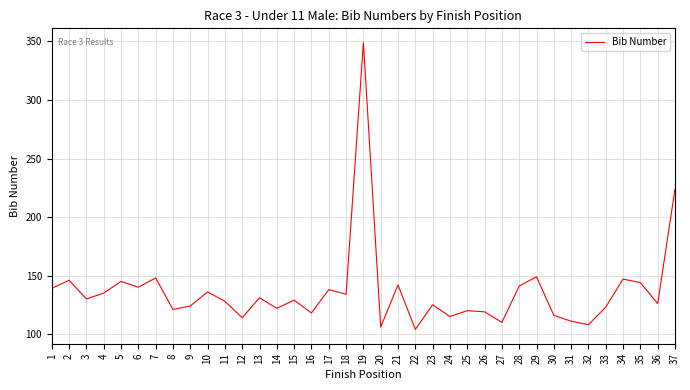

What is the maximum value shown in the chart?

349